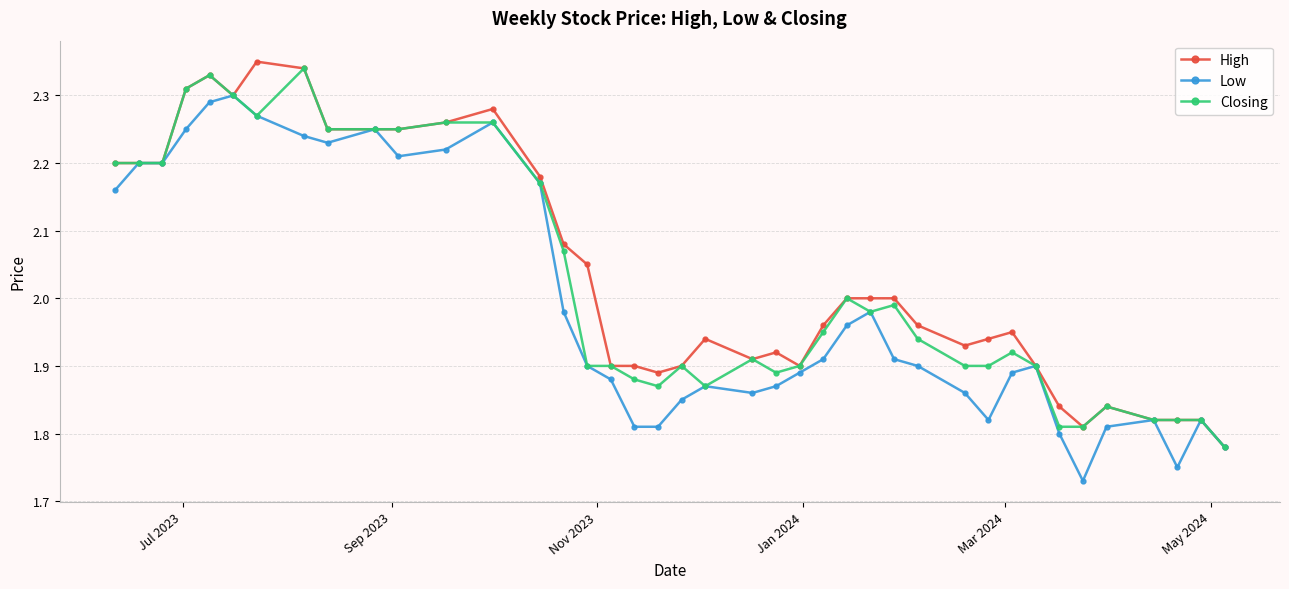

At how many categories does at least one series exceed 1?

40